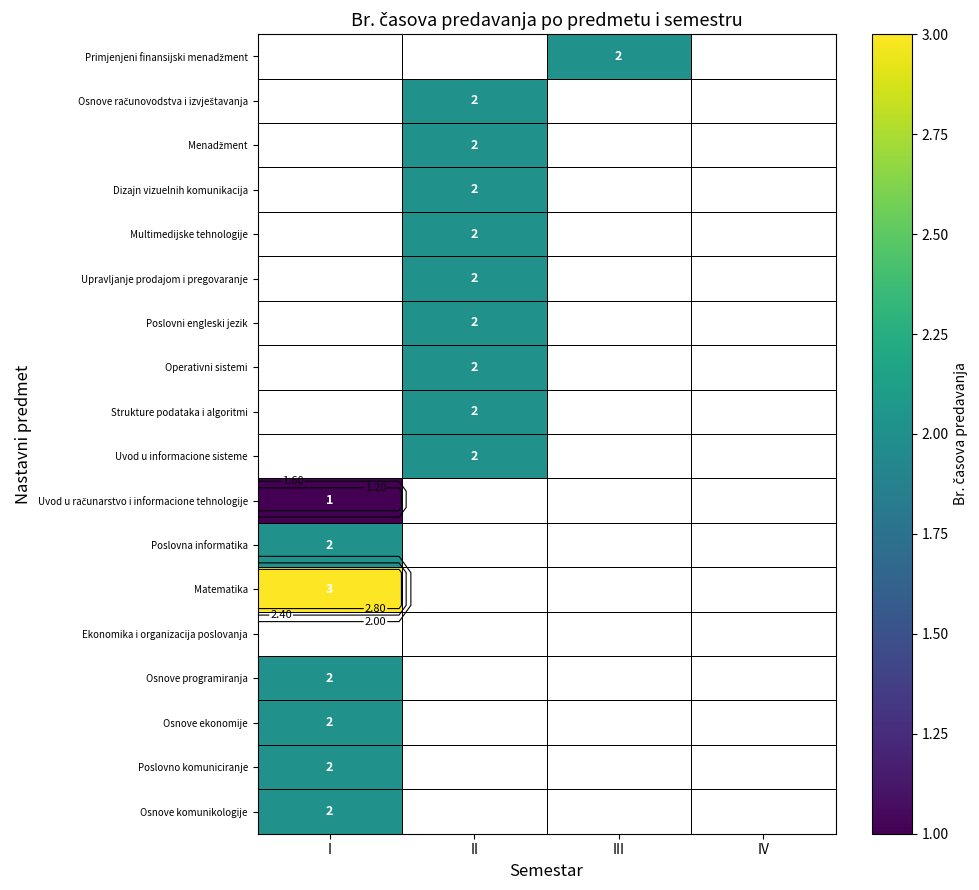

What is the minimum value shown in the chart?

1.0